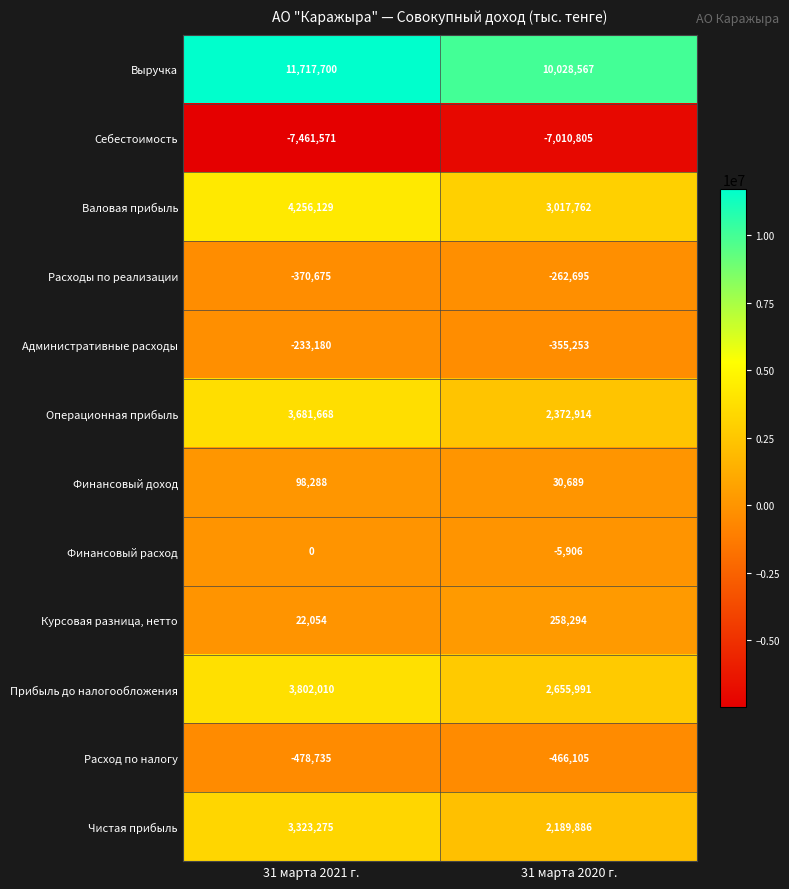

At which label is Административные расходы closest to -294216?

31 марта 2021 г.